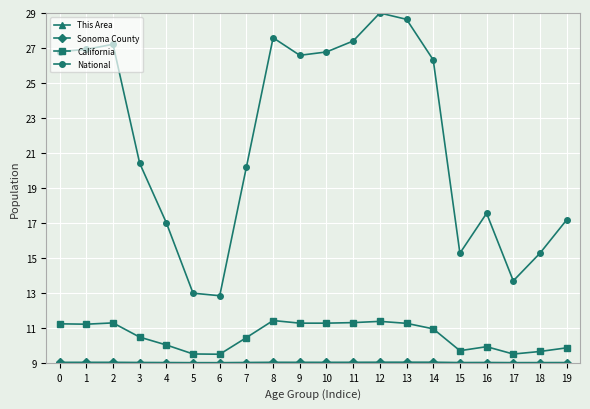

What is the minimum value shown in the chart?

9.0